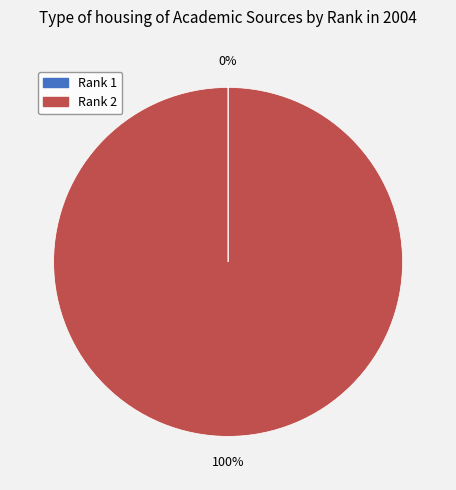

To the nearest percent, what is the difference between the largest and smallest slice percentages?

100%